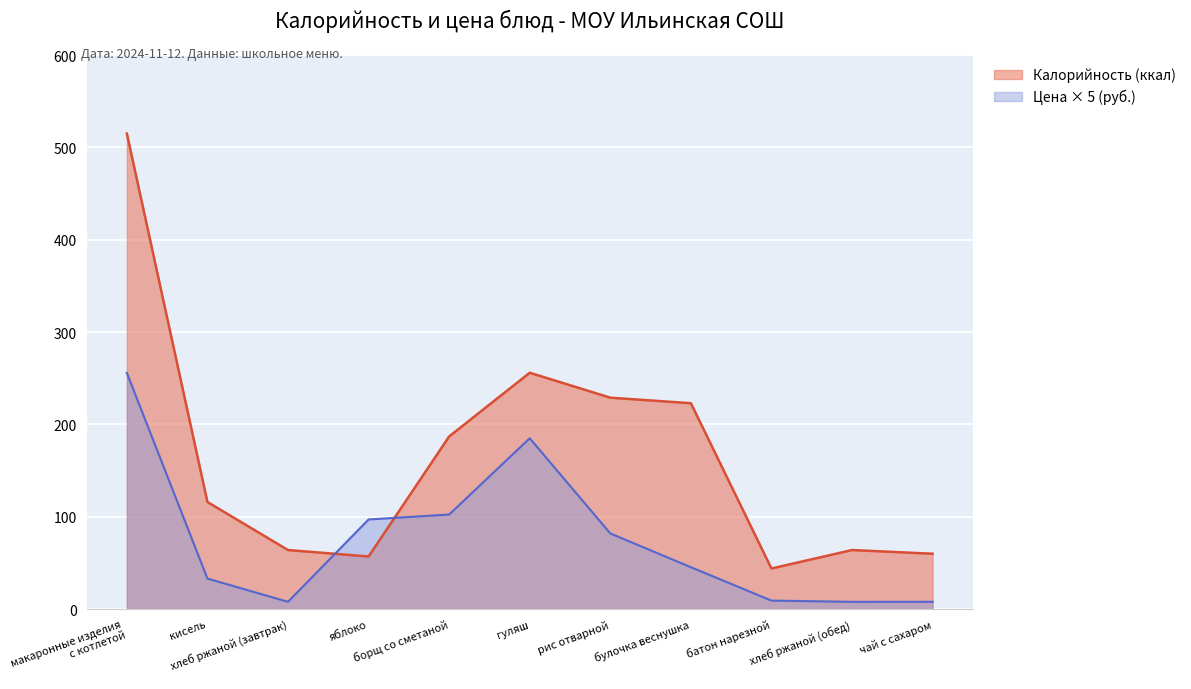

Which category has the lowest value in the Калорийность series?

батон нарезной